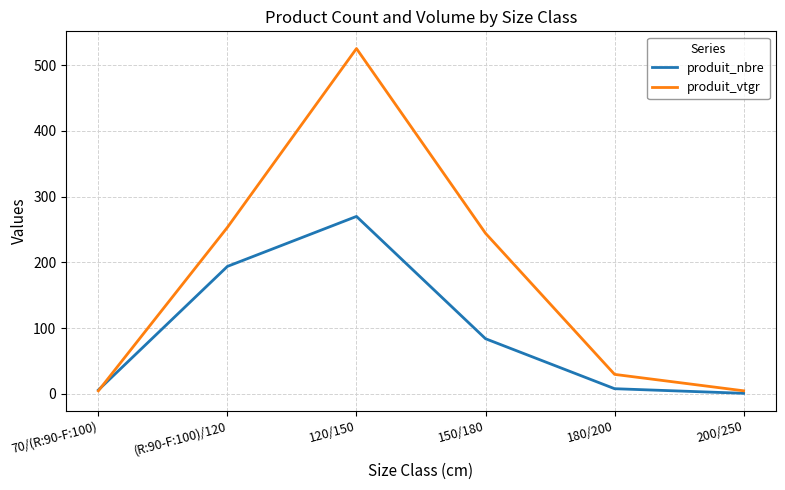

Where does the produit_vtgr series first go above 244?

(R:90-F:100)/120